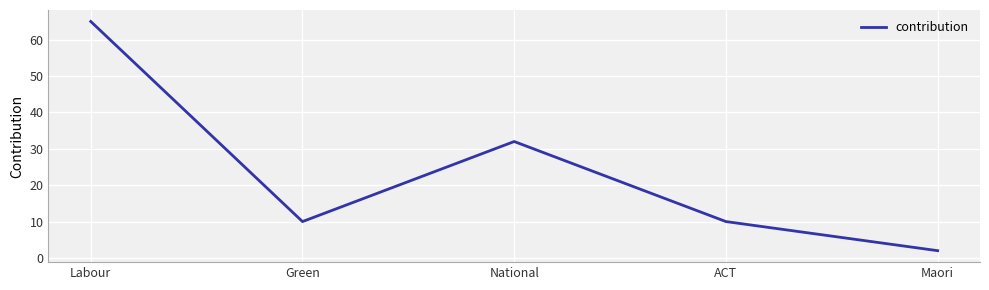

Is this an area chart (filled region under the line)?

No